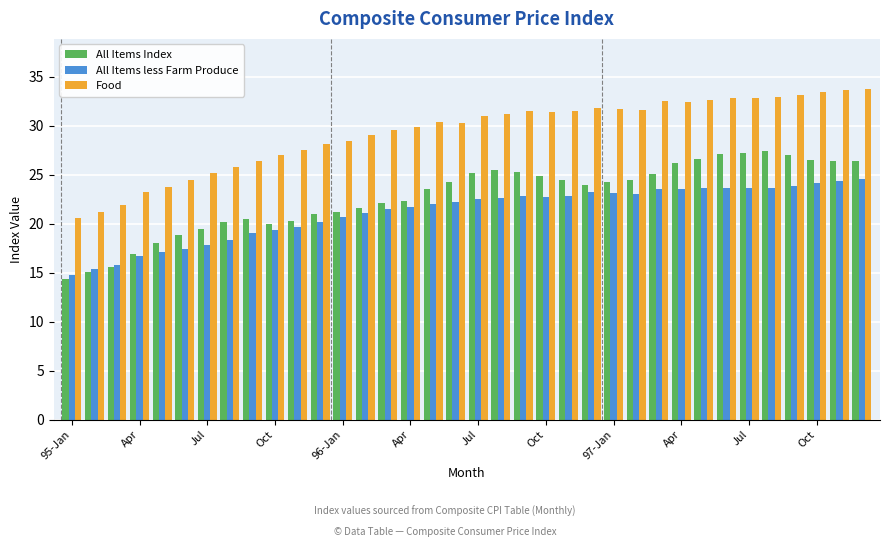

Which series has the largest total across all categories?

Food